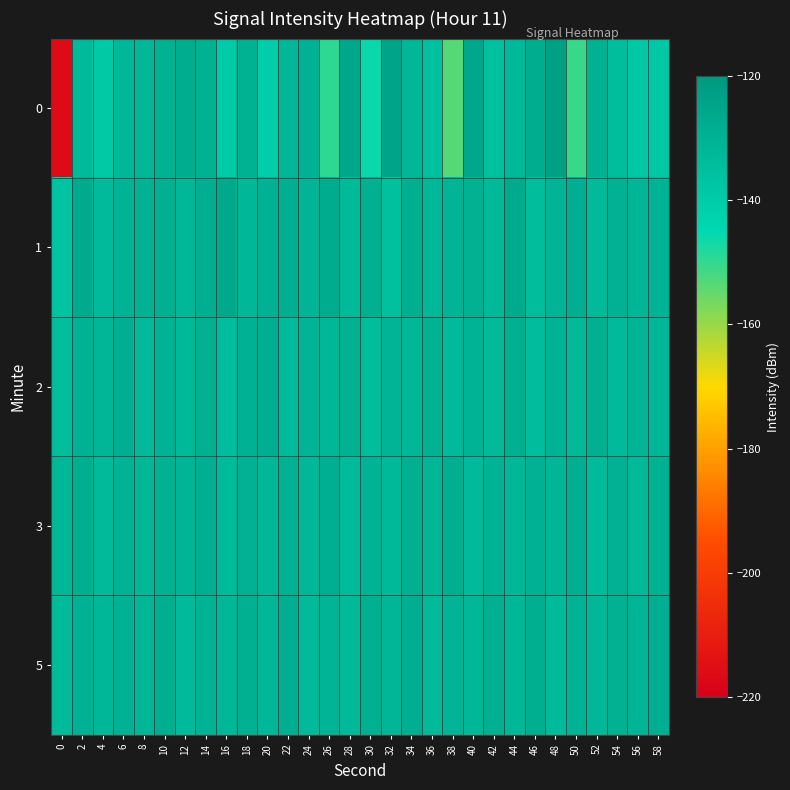

Reading left to right, list all the values displayed in this chart.

0: 0=-216.2	2=-133.7	4=-138.8	6=-132.0	8=-131.7	10=-129.6	12=-128.0	14=-129.5	16=-139.9	18=-129.8	20=-140.6	22=-132.0	24=-129.9	26=-149.6	28=-125.8	30=-146.0	32=-125.0	34=-132.0	36=-136.0	38=-153.4	40=-125.8	42=-135.5	44=-132.9	46=-128.0	48=-122.8	50=-150.6	52=-129.7	54=-134.2	56=-138.5	58=-138.7
1: 0=-137.1	2=-127.0	4=-133.7	6=-130.2	8=-129.6	10=-129.3	12=-132.1	14=-128.9	16=-126.5	18=-132.2	20=-130.0	22=-128.5	24=-131.2	26=-127.8	28=-133.4	30=-129.1	32=-135.6	34=-128.3	36=-131.9	38=-130.7	40=-129.5	42=-132.8	44=-127.3	46=-134.1	48=-130.6	50=-128.9	52=-133.2	54=-129.8	56=-131.5	58=-130.3
2: 0=-134.2	2=-129.8	4=-131.5	6=-128.7	8=-133.1	10=-130.4	12=-132.6	14=-129.2	16=-134.8	18=-130.1	20=-128.6	22=-133.5	24=-130.9	26=-132.3	28=-129.6	30=-134.4	32=-130.8	34=-132.1	36=-129.4	38=-133.8	40=-130.5	42=-132.9	44=-129.1	46=-134.6	48=-130.2	50=-132.7	52=-129.3	54=-133.9	56=-130.6	58=-132.4
3: 0=-131.8	2=-128.4	4=-133.0	6=-130.2	8=-132.5	10=-129.7	12=-131.3	14=-128.9	16=-133.6	18=-130.0	20=-132.2	22=-129.5	24=-131.9	26=-128.6	28=-133.3	30=-130.5	32=-132.8	34=-129.1	36=-131.6	38=-128.3	40=-133.7	42=-130.3	44=-132.0	46=-129.8	48=-131.4	50=-128.7	52=-133.4	54=-130.1	56=-132.6	58=-129.4
5: 0=-133.5	2=-130.1	4=-132.4	6=-129.8	8=-131.7	10=-128.5	12=-133.9	14=-130.4	16=-132.1	18=-129.2	20=-131.8	22=-128.9	24=-133.2	26=-130.6	28=-132.7	30=-129.3	32=-131.5	34=-128.7	36=-133.0	38=-130.8	40=-132.3	42=-129.1	44=-131.9	46=-128.4	48=-133.6	50=-130.2	52=-132.5	54=-129.7	56=-131.2	58=-128.6